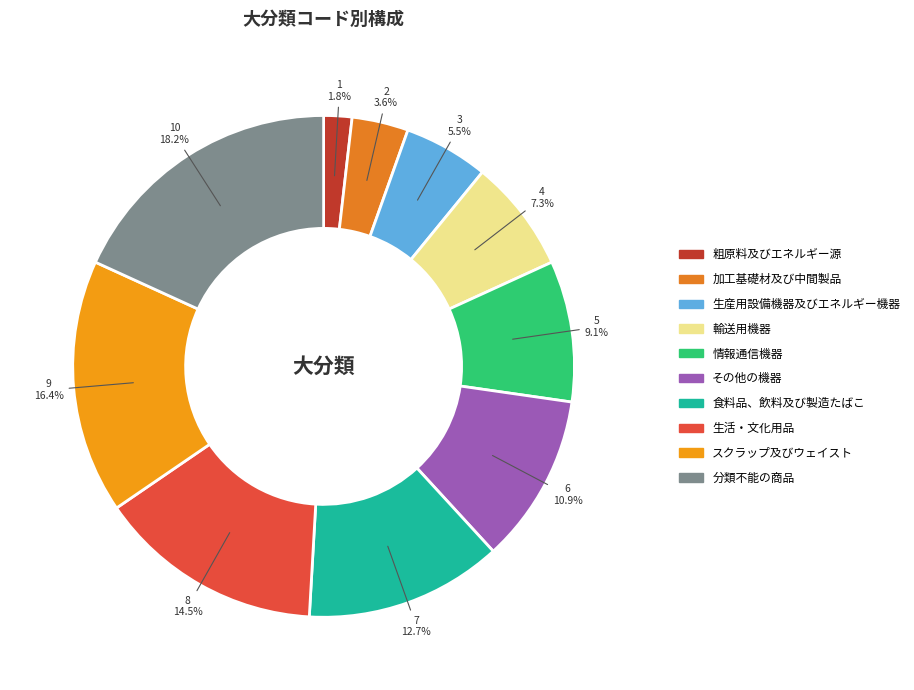

Combined, what portion of the pie is 食料品、飲料及び製造たばこ and 情報通信機器?

21.8%